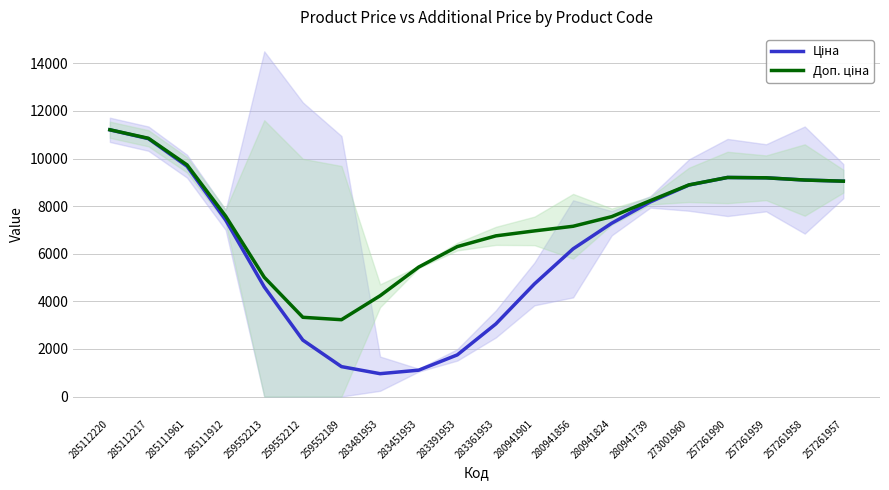

In Ціна, how many points are higher than both neighbors (excluding endpoints)?

1